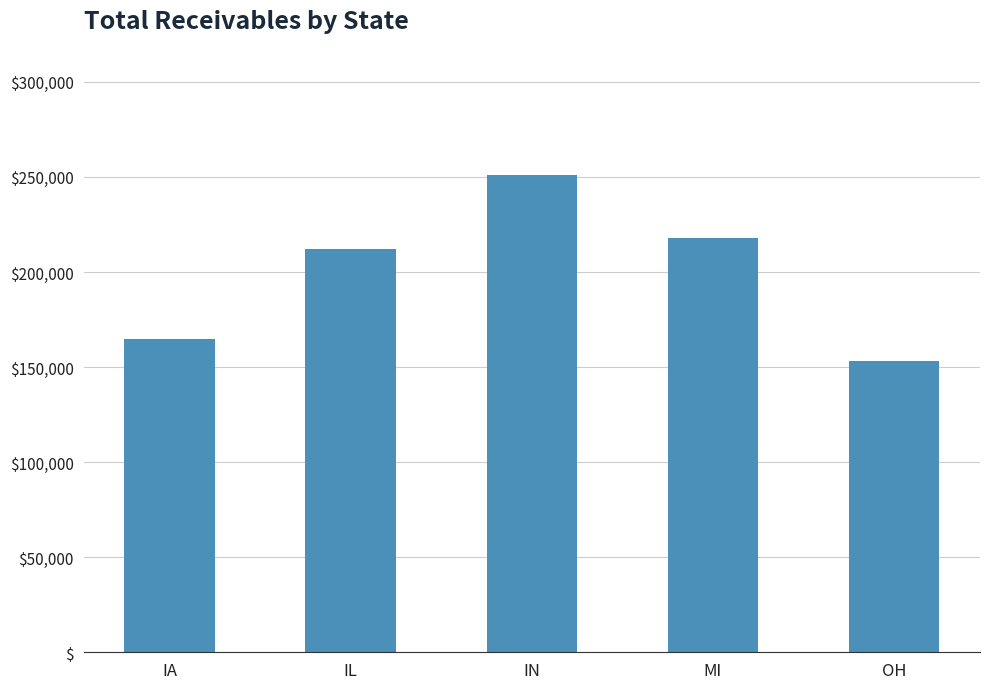

Are the bars horizontal?

No